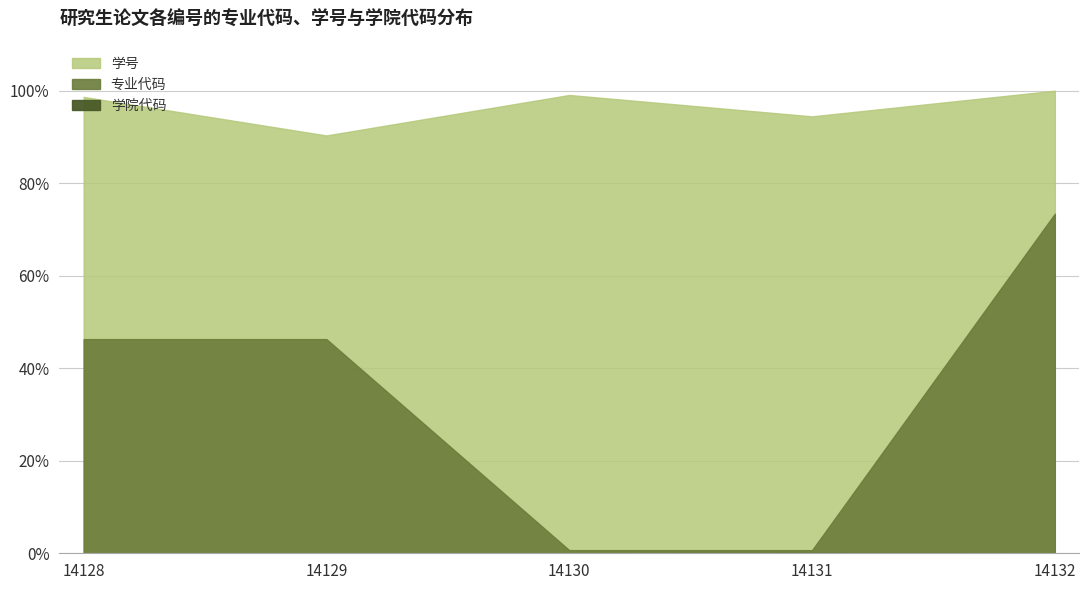

Is the value of 专业代码 at 14130 greater than the value of 学院代码 at 14130?

Yes